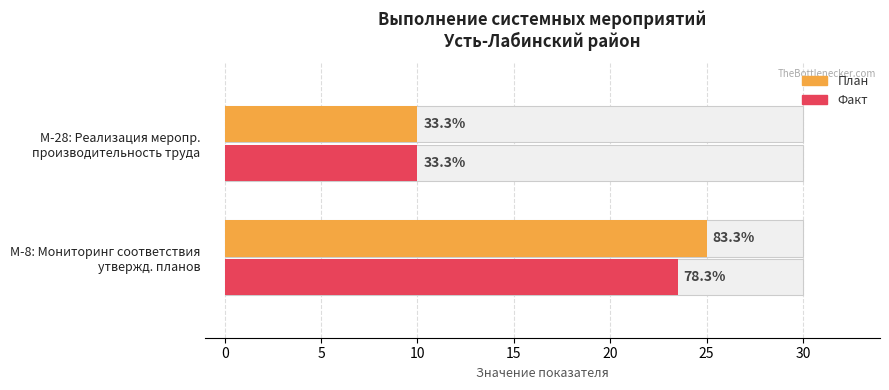

At how many categories does at least one series exceed 22?

1